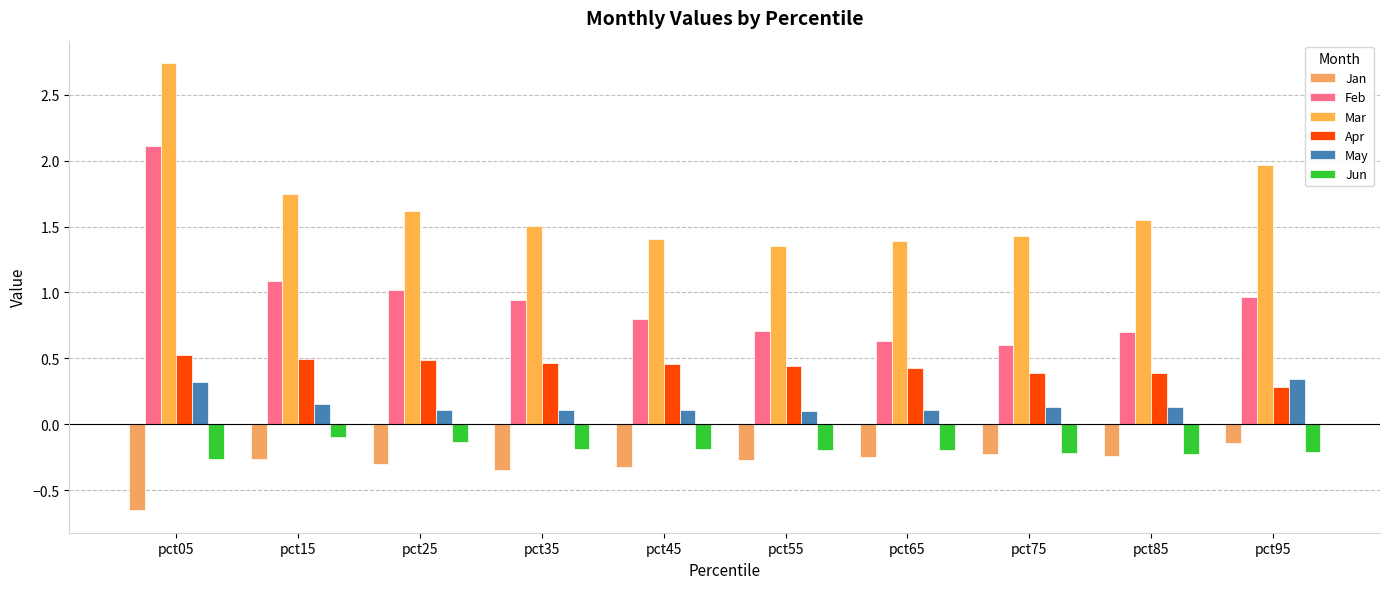

What is the greatest value displayed?

2.7